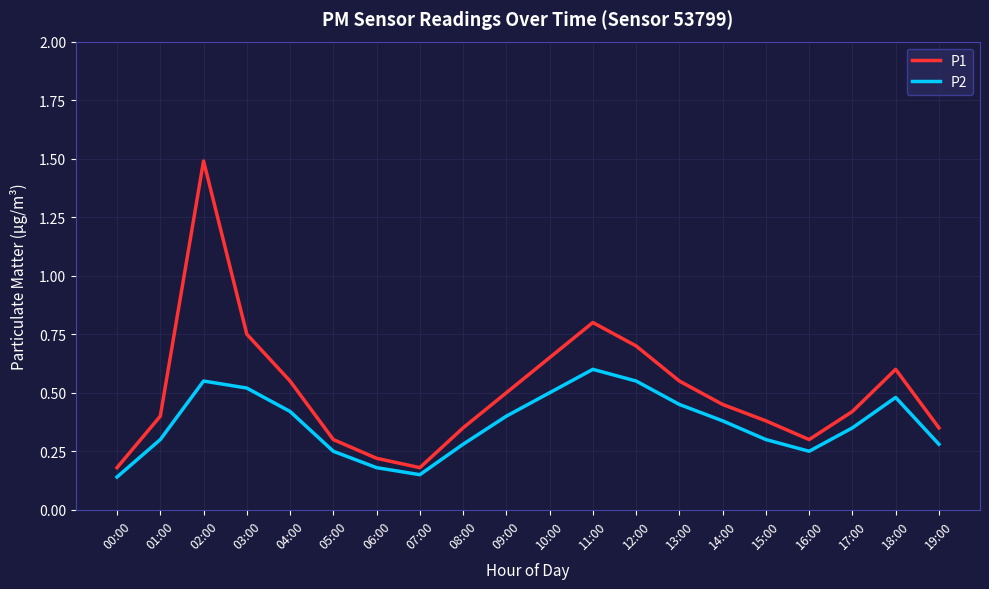

How many P2 values are between 0 and 1?

20